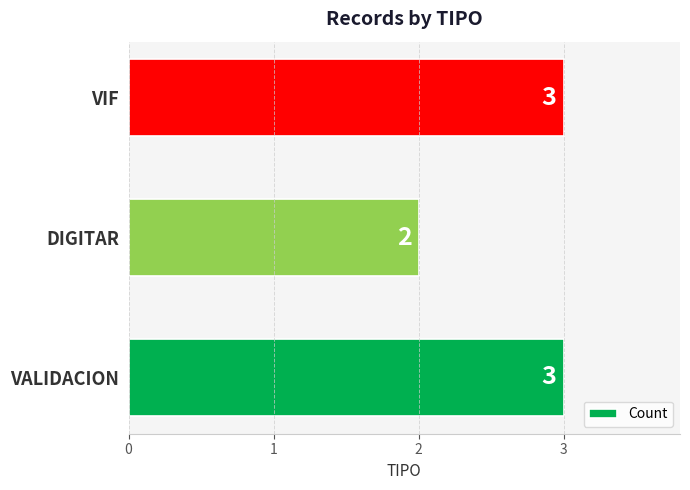

What is the sum of all values?

8